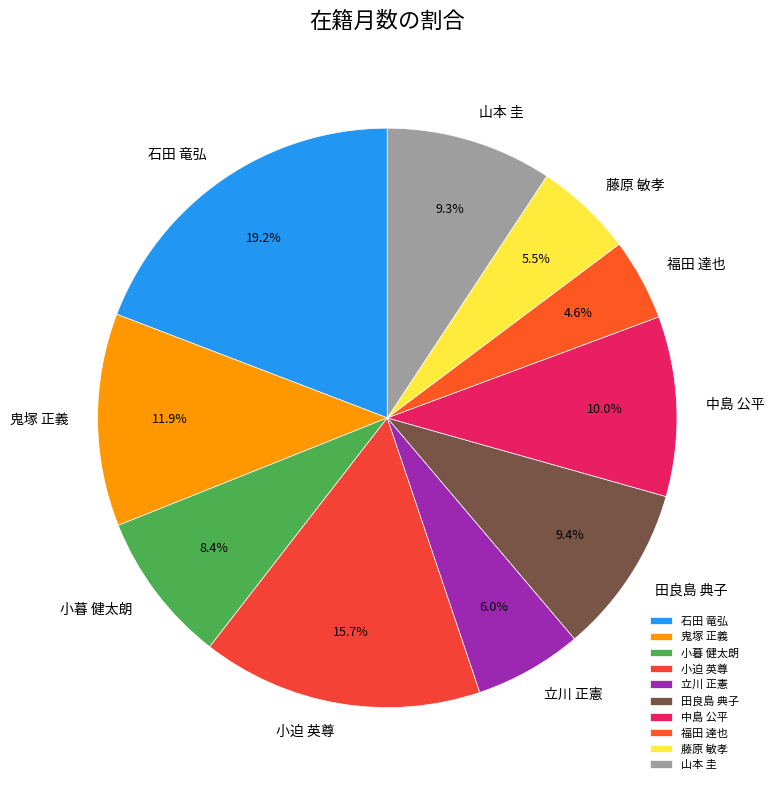

To the nearest percent, what is the difference between the largest and smallest slice percentages?

15%